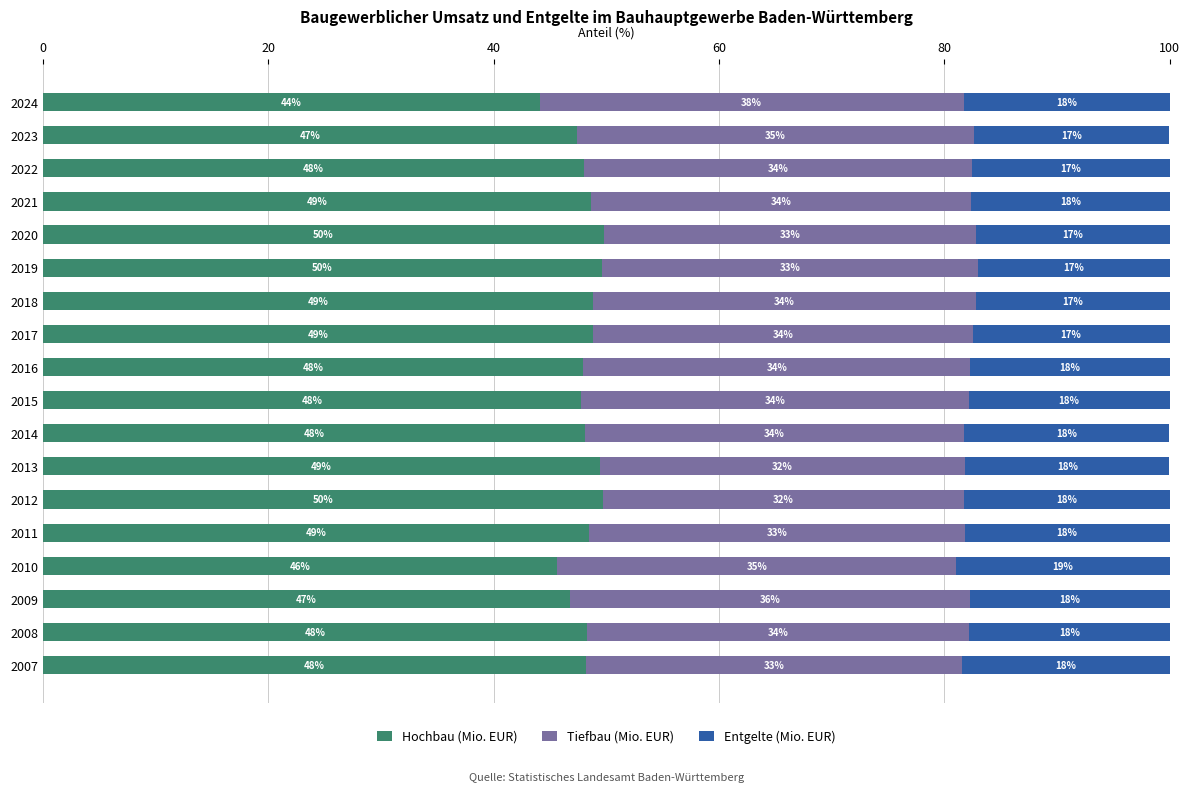

At which label is Hochbau (Mio. EUR) closest to 46?

2010